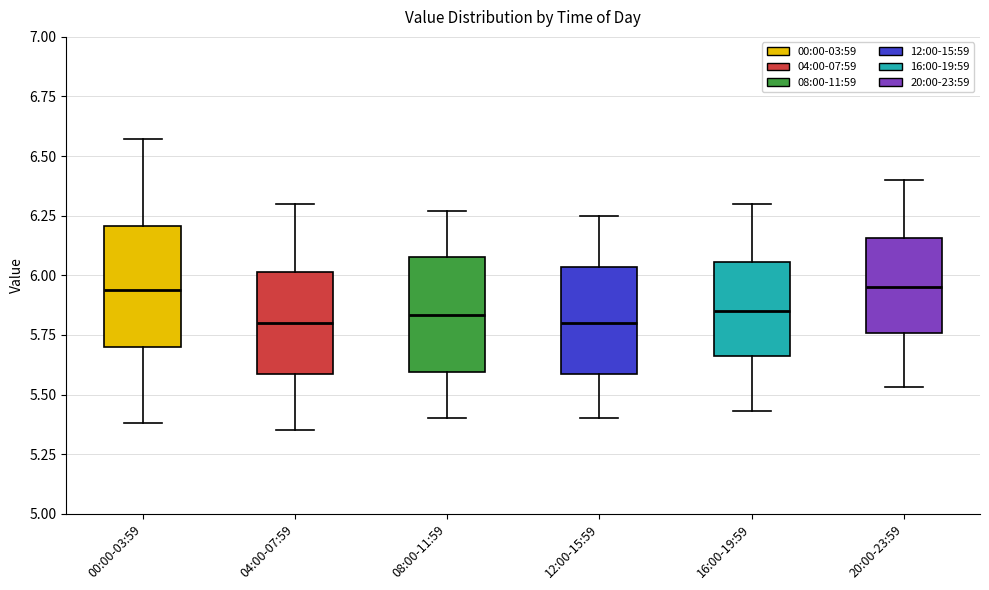

Reading left to right, read every box against the y-axis: the position of its median line, the range the box covers, and the ends of its whiskers. The values are not printed on the chart, so give them approximately, as read against the axis.

00:00-03:59: median 5.95, box 5.70 to 6.20, whiskers 5.40 to 6.55
04:00-07:59: median 5.80, box 5.60 to 6.00, whiskers 5.35 to 6.30
08:00-11:59: median 5.85, box 5.60 to 6.10, whiskers 5.40 to 6.25
12:00-15:59: median 5.80, box 5.60 to 6.05, whiskers 5.40 to 6.25
16:00-19:59: median 5.85, box 5.65 to 6.05, whiskers 5.45 to 6.30
20:00-23:59: median 5.95, box 5.75 to 6.15, whiskers 5.55 to 6.40